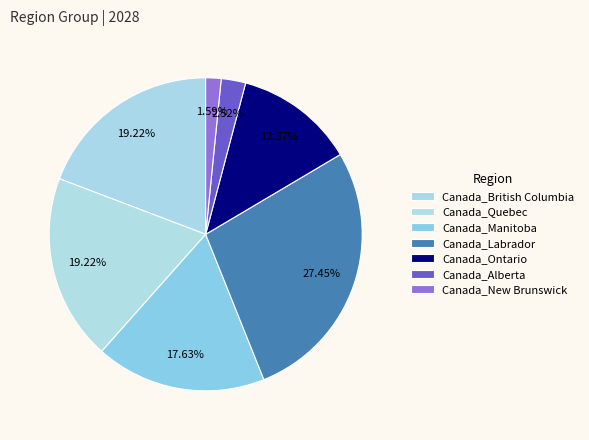

How many slices are in this pie chart?

7